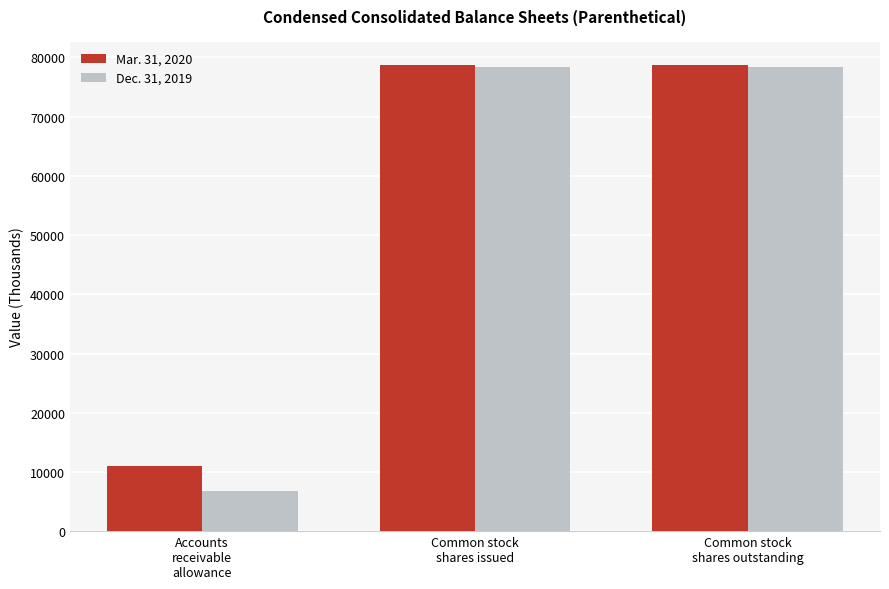

Rank the series by their maximum value, from highest to lowest.

Mar. 31, 2020, Dec. 31, 2019